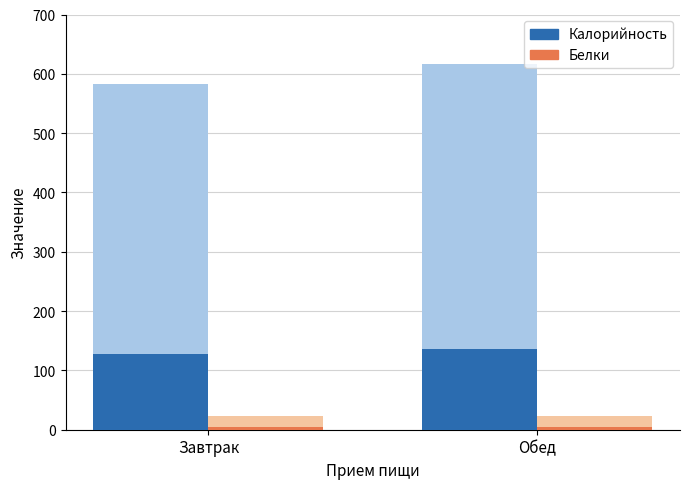

True or false: Калорийность has a value of 70.4 at Завтрак.

False